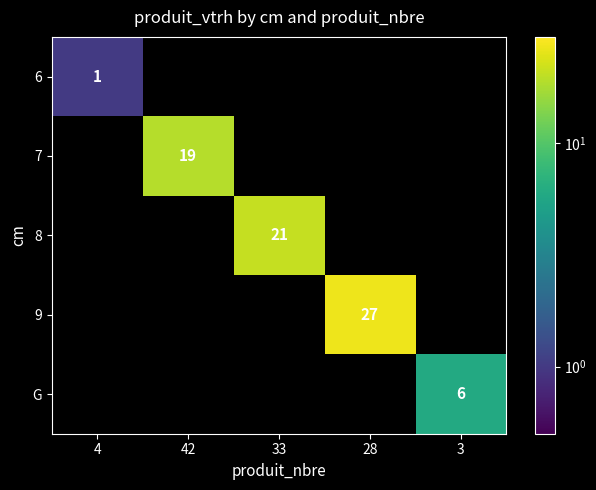

True or false: G has a value of 6 at 3.

True